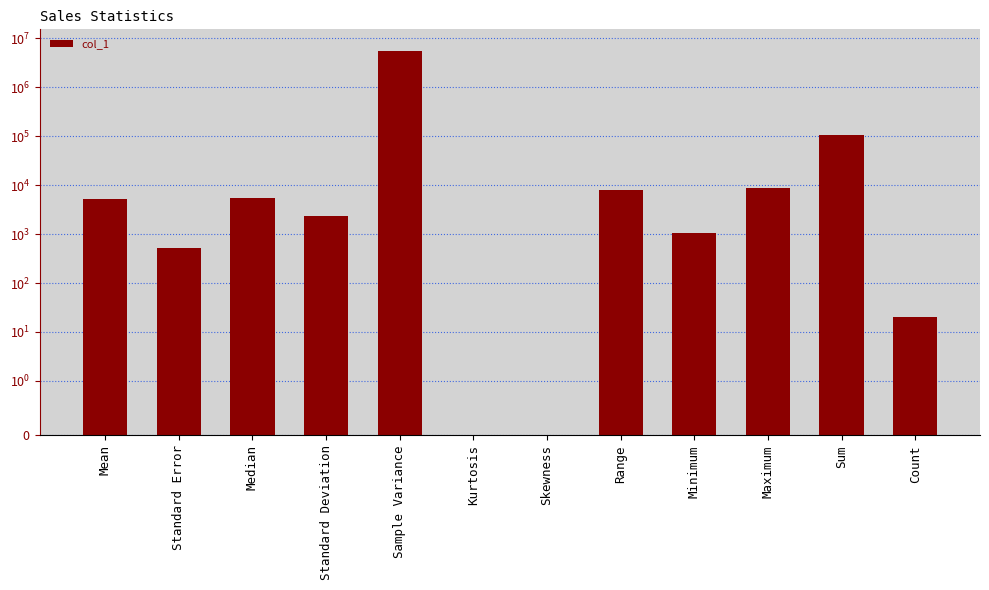

Rank the categories by value from highest to lowest.

Sample Variance, Sum, Maximum, Range, Median, Mean, Standard Deviation, Minimum, Standard Error, Count, Skewness, Kurtosis